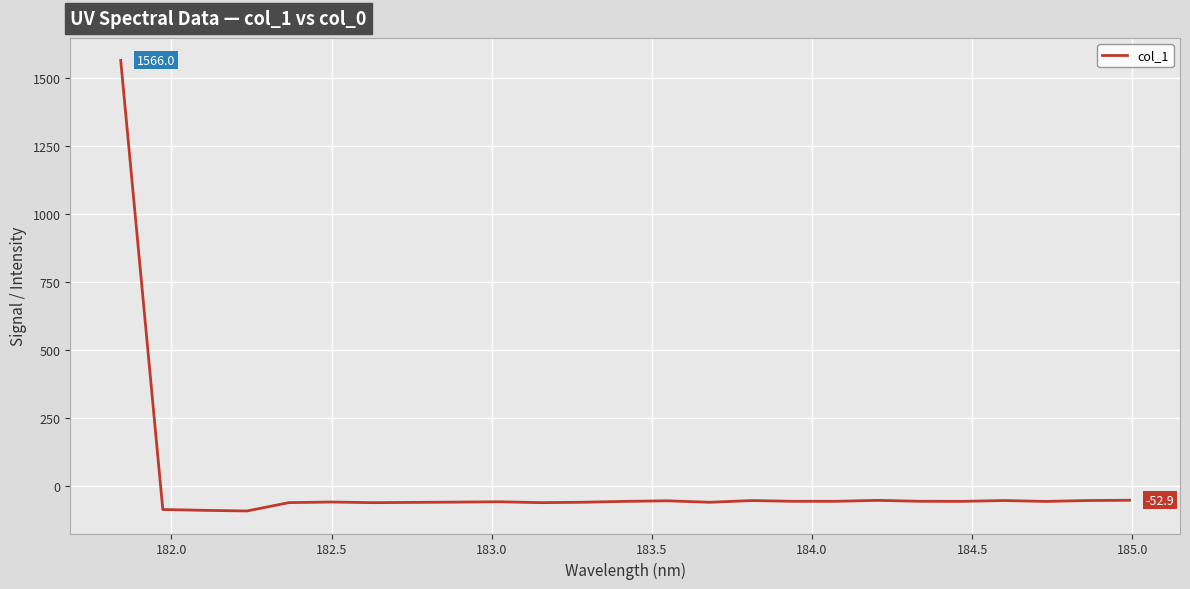

What is the average value?

3.6